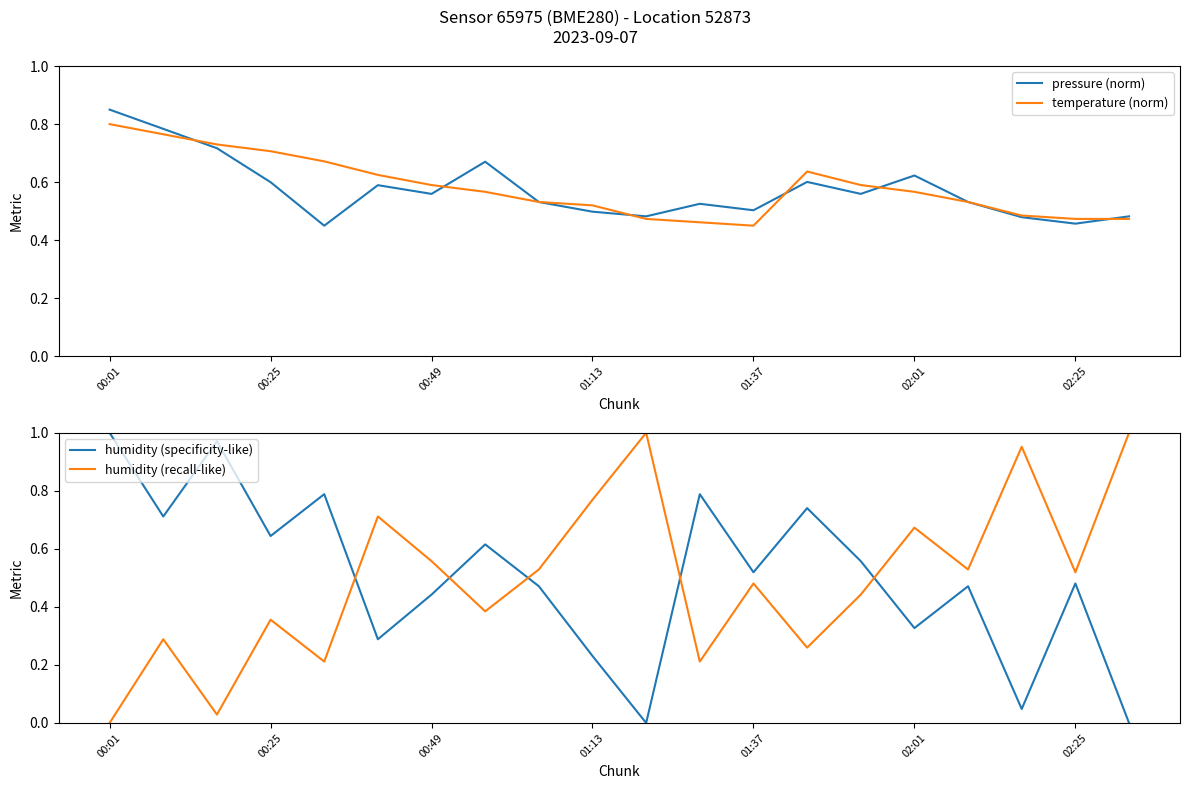

True or false: humidity (recall-like) and humidity (specificity-like) intersect in this chart.

True